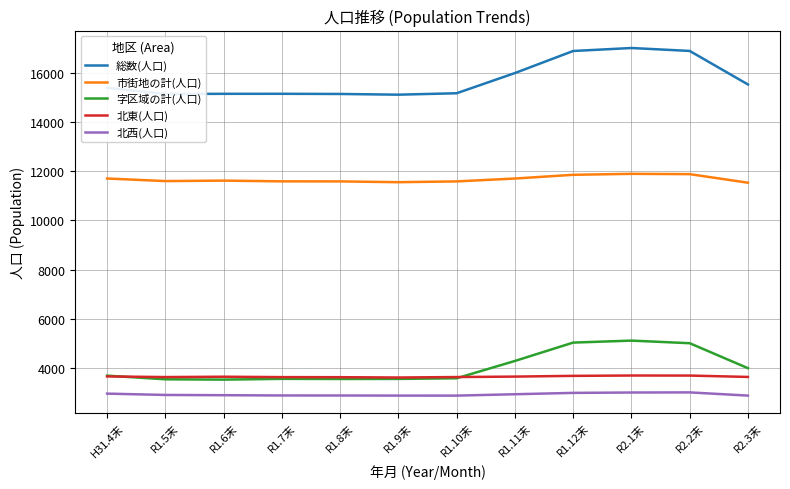

True or false: 総数(人口) and 字区域の計(人口) cross at least once.

False